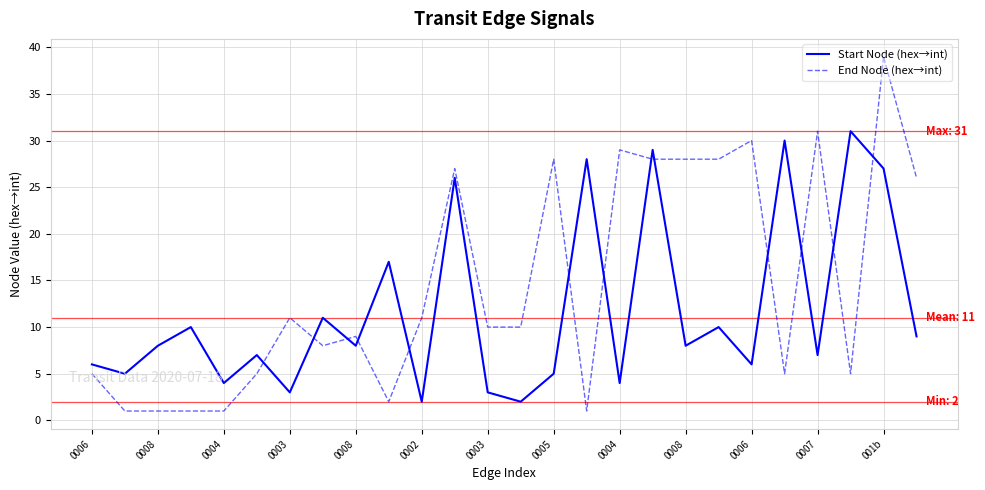

What is the difference between the maximum and minimum values in the End Node (hex→int) series?

38